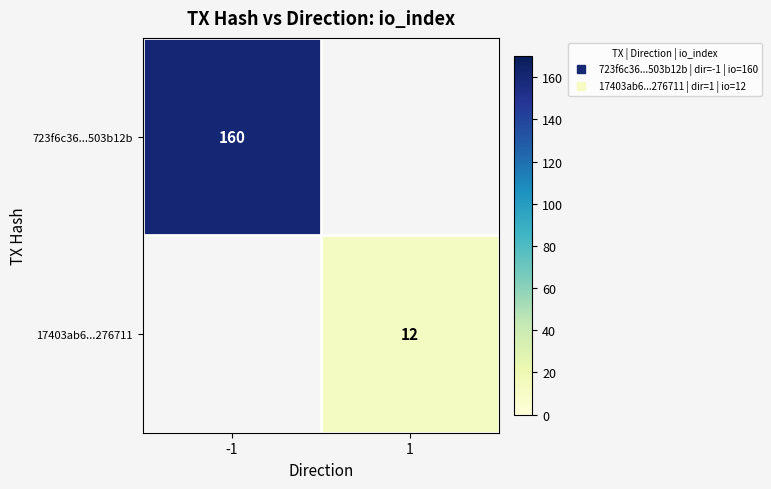

Which category has the lowest value across all series?

1